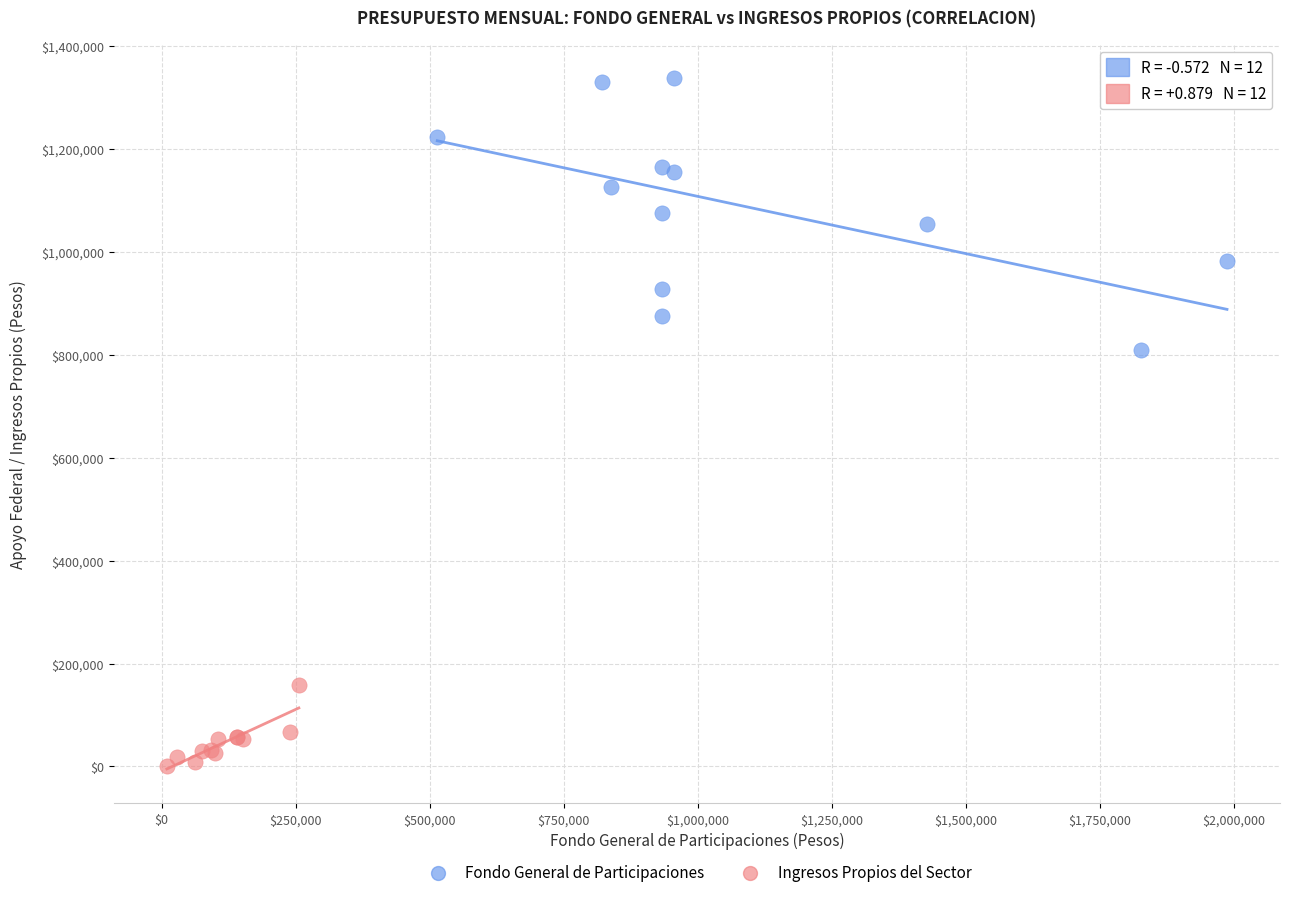

Which series has the largest Y range (max minus min)?

Fondo General de Participaciones